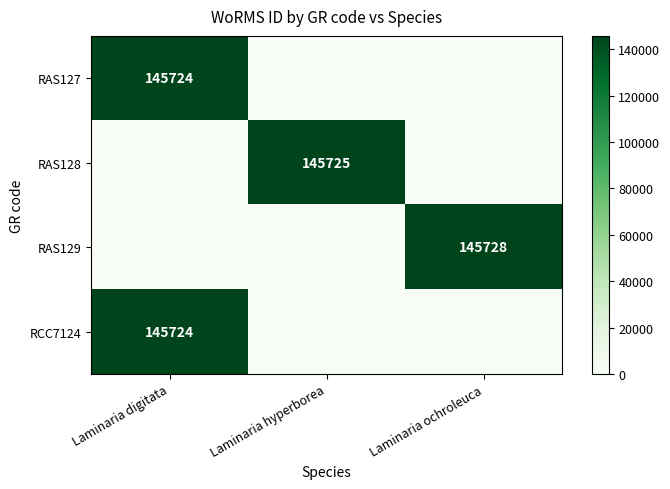

What is the greatest value displayed?

145728